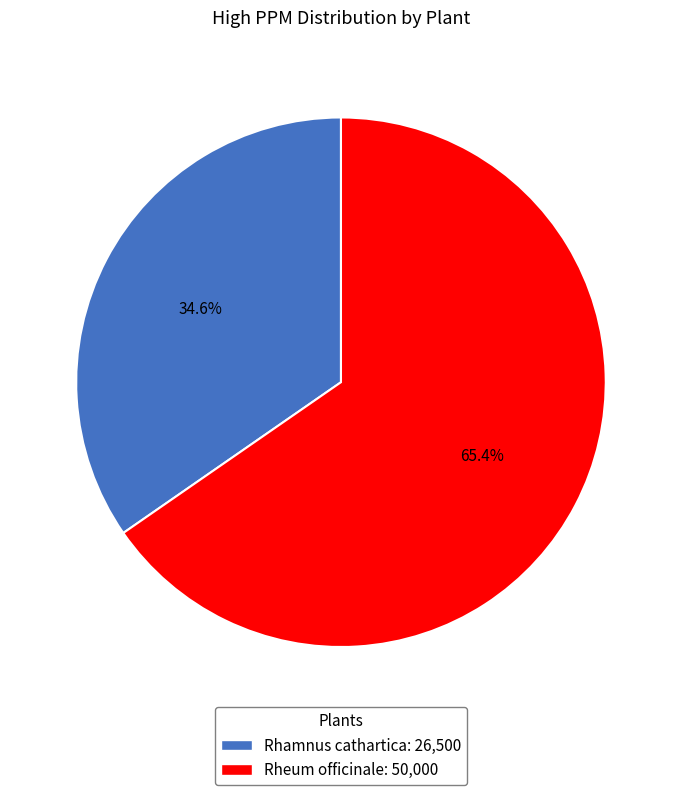

To the nearest percent, what is the difference between the Rheum officinale and Rhamnus cathartica slice percentages?

31%